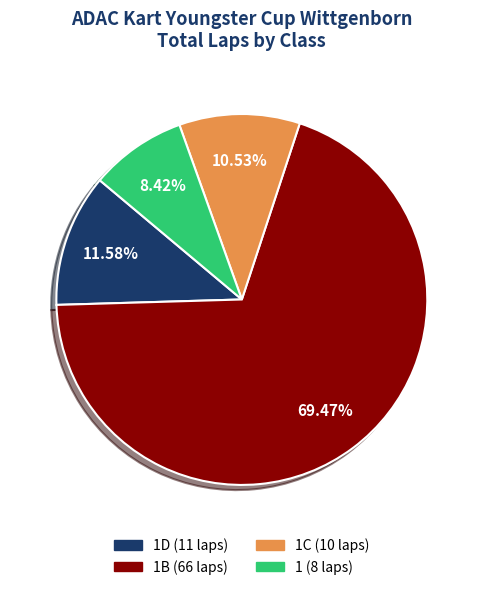

To the nearest percent, what is the average slice percentage?

25%